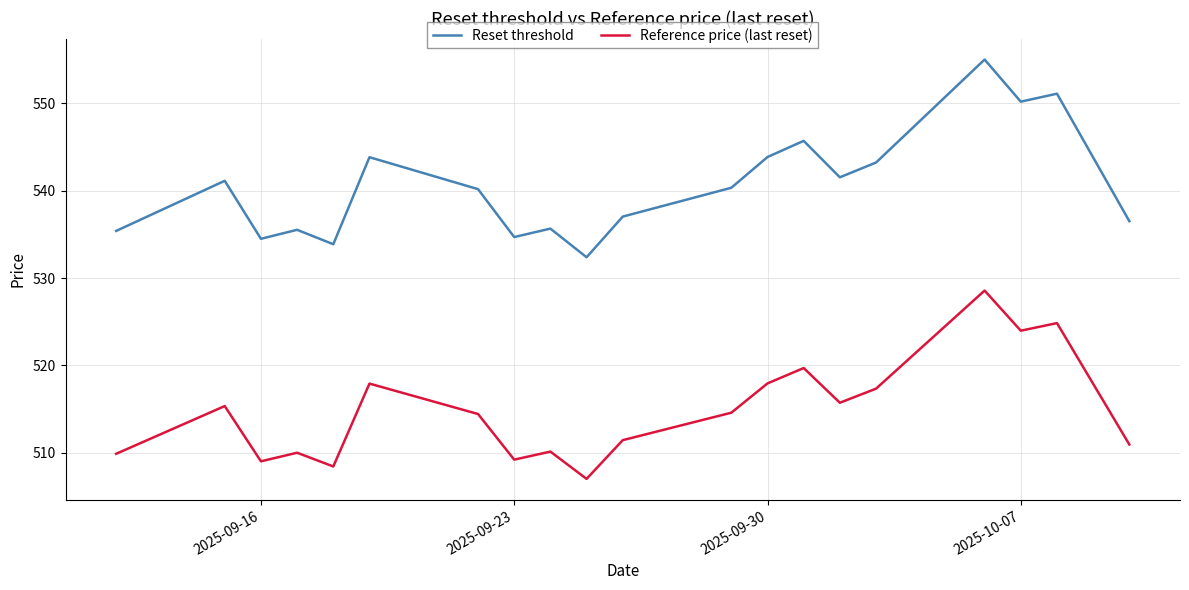

What are all the series names shown in the legend?

Reset threshold, Reference price (last reset)